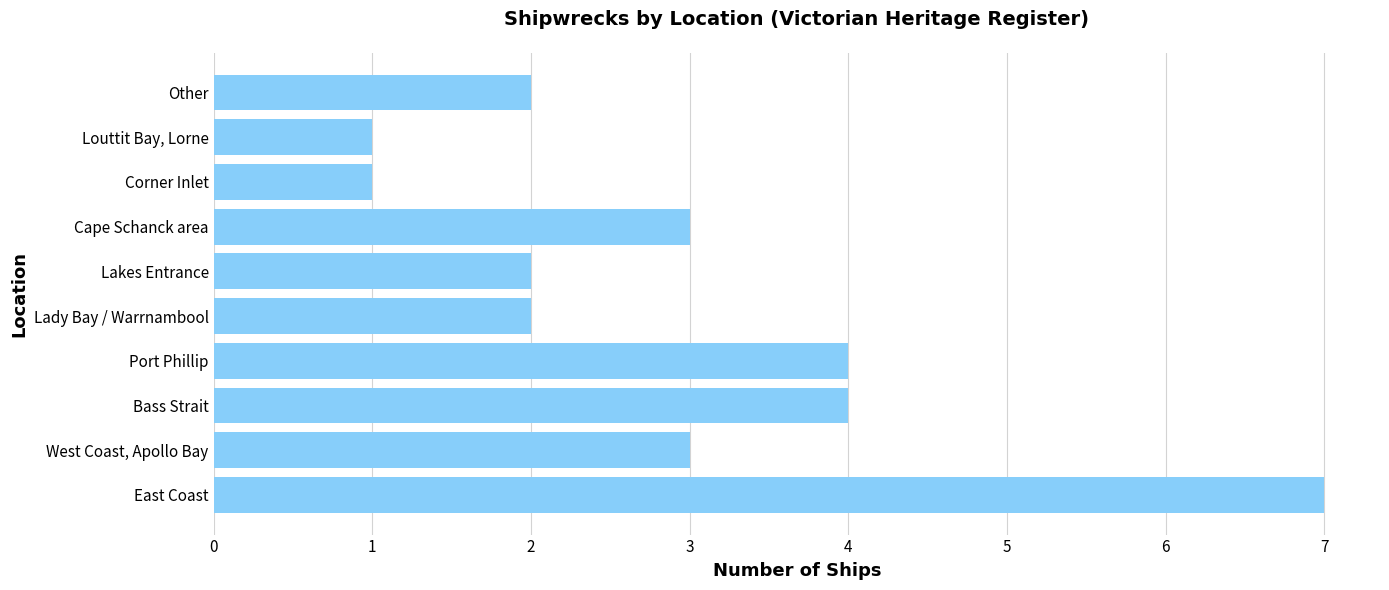

Does the chart contain any negative values?

No